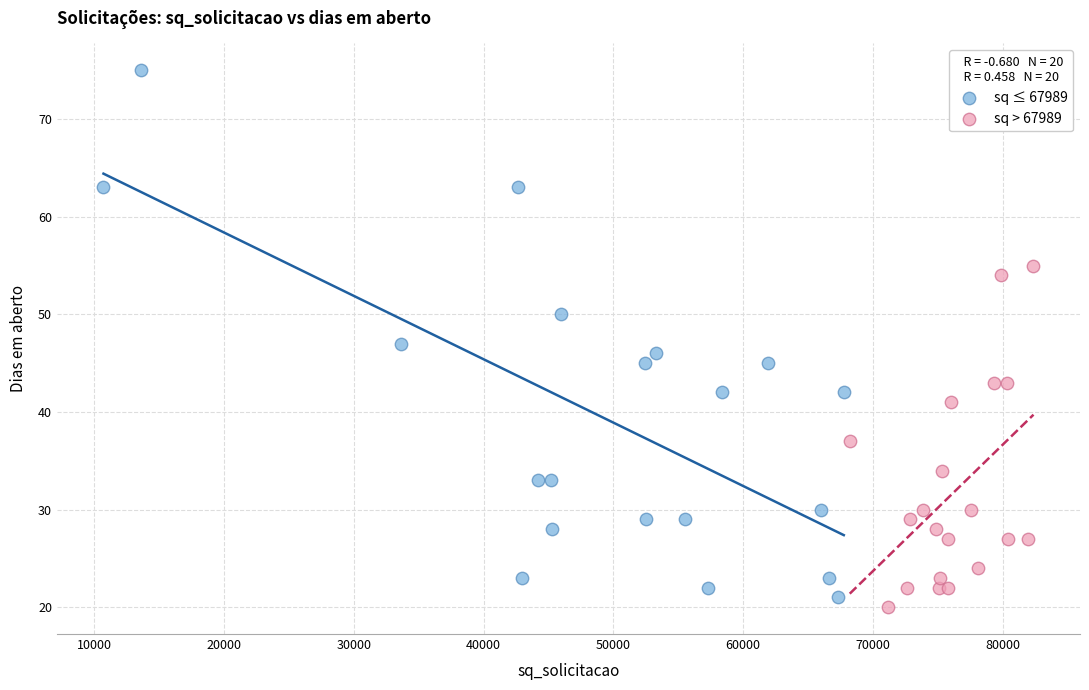

Which series has the largest Y range (max minus min)?

sq ≤ 67989